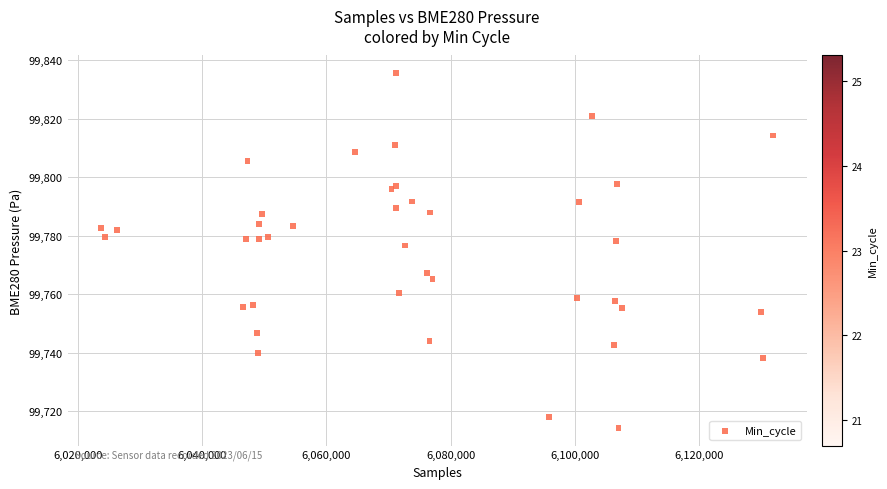

What Y value in the scatter plot is closest to 99774?

99776.7